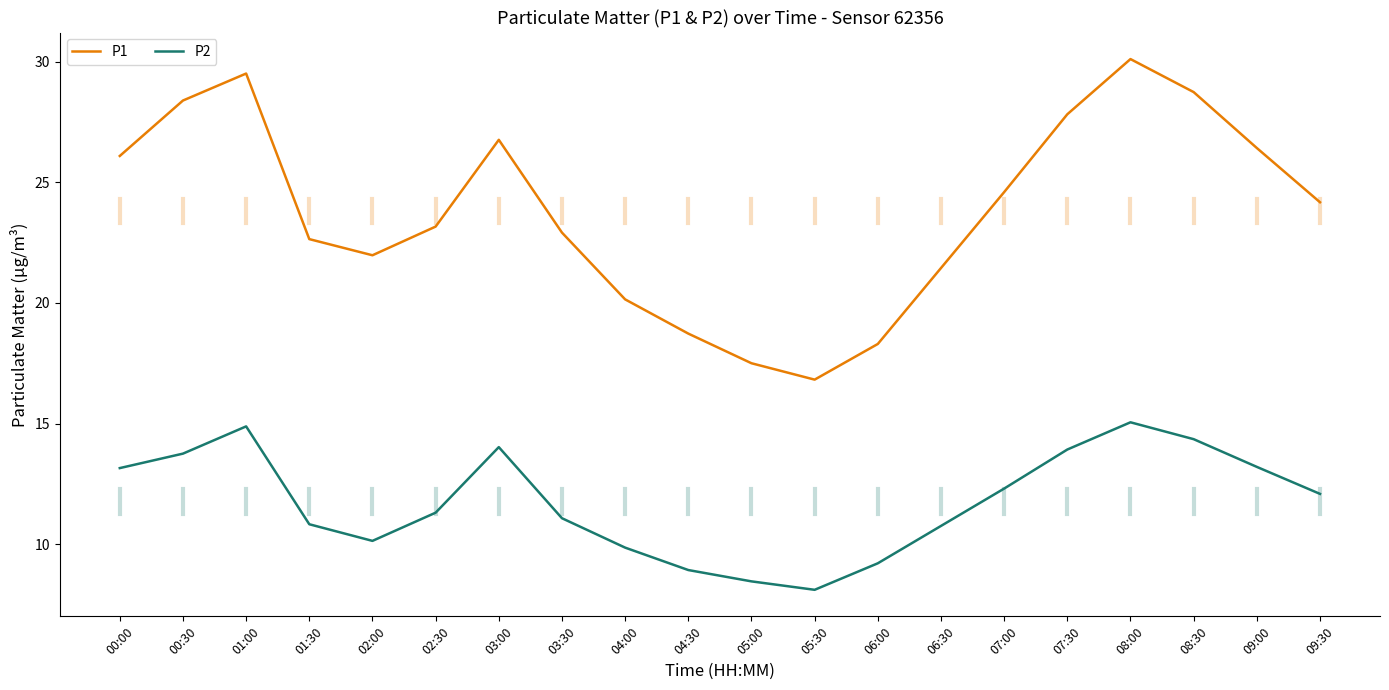

The value of P2 at 05:00 is 8.4. True or false?

True